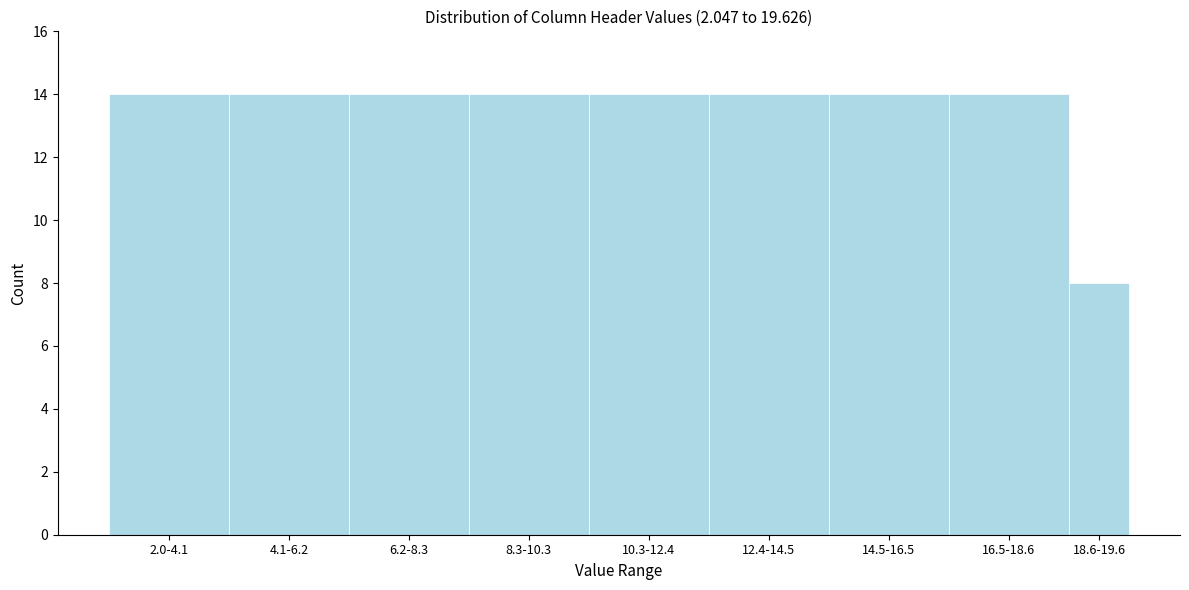

Reading left to right, transcribe all the data shown in this chart.

2.0-4.1=14	4.1-6.2=14	6.2-8.3=14	8.3-10.3=14	10.3-12.4=14	12.4-14.5=14	14.5-16.5=14	16.5-18.6=14	18.6-19.6=8